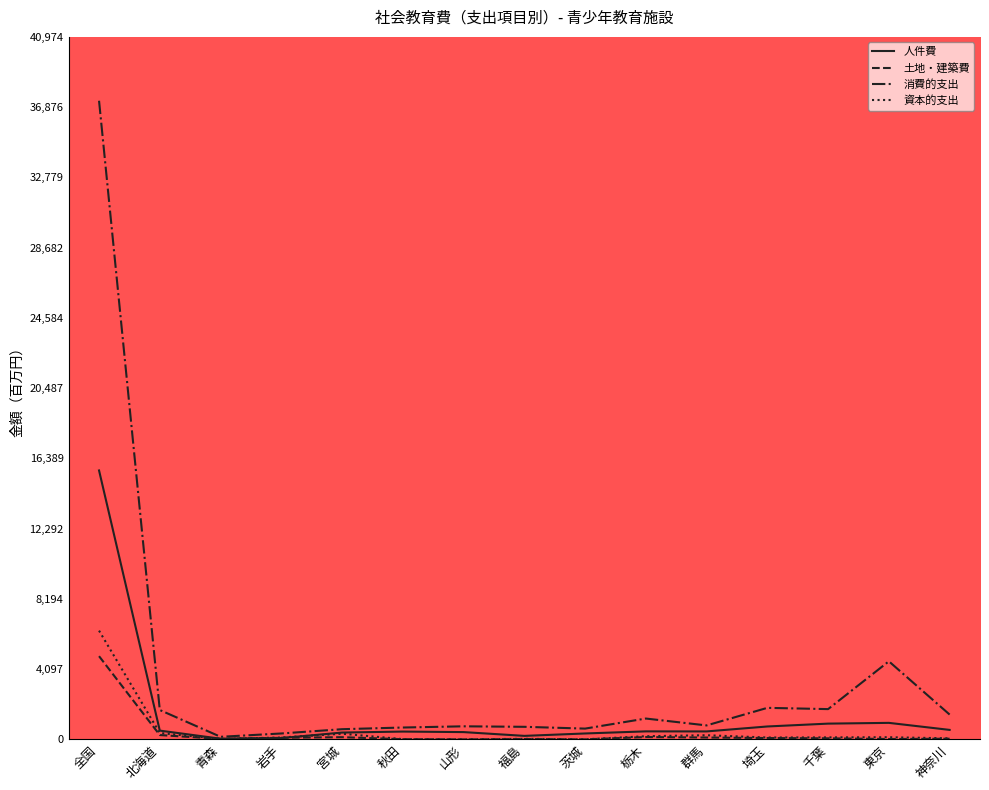

Is the value of 資本的支出 at 全国 greater than the value of 土地・建築費 at 北海道?

Yes